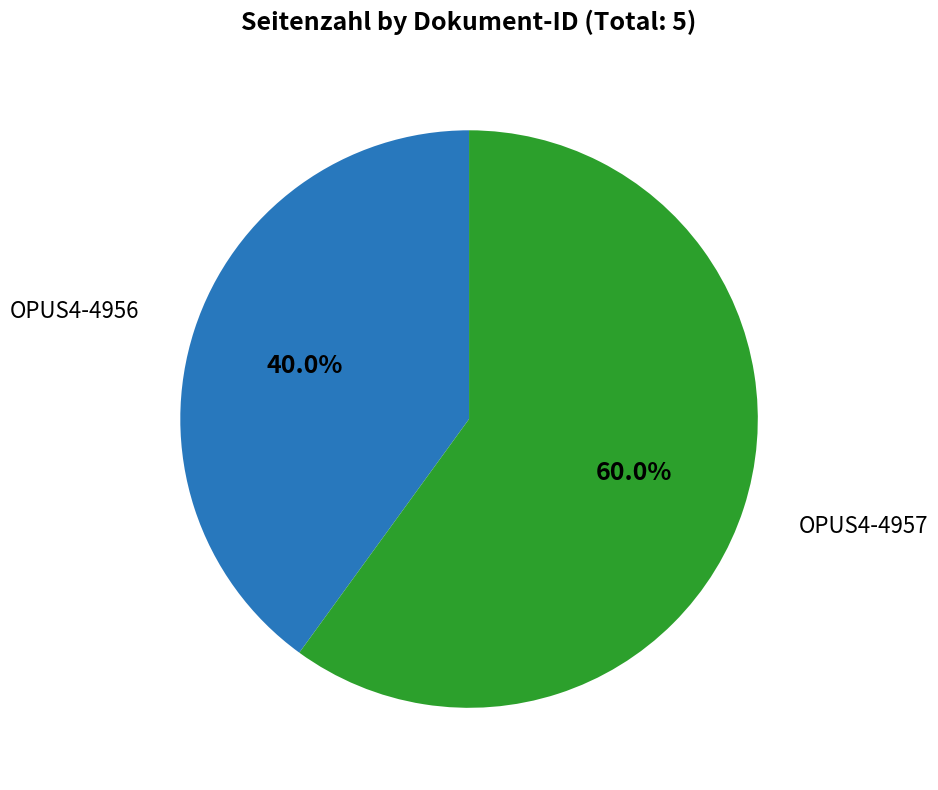

Does any single category account for the majority?

Yes